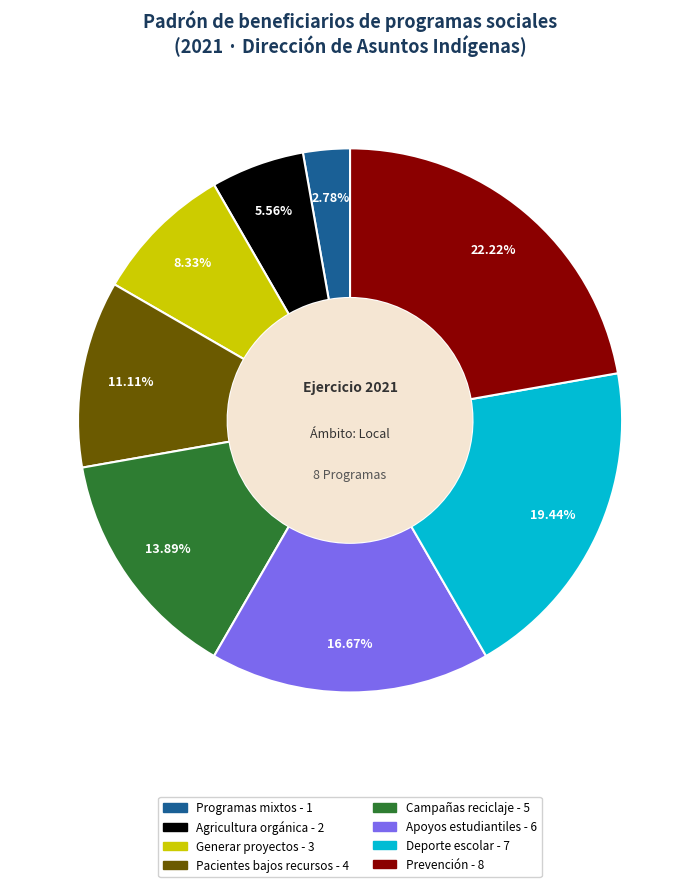

Is there a majority slice in this chart?

No